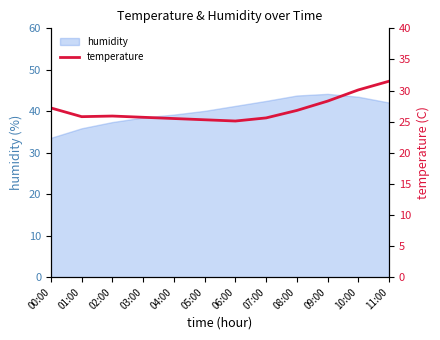

True or false: the data shows 37.4 at 05:00.

False